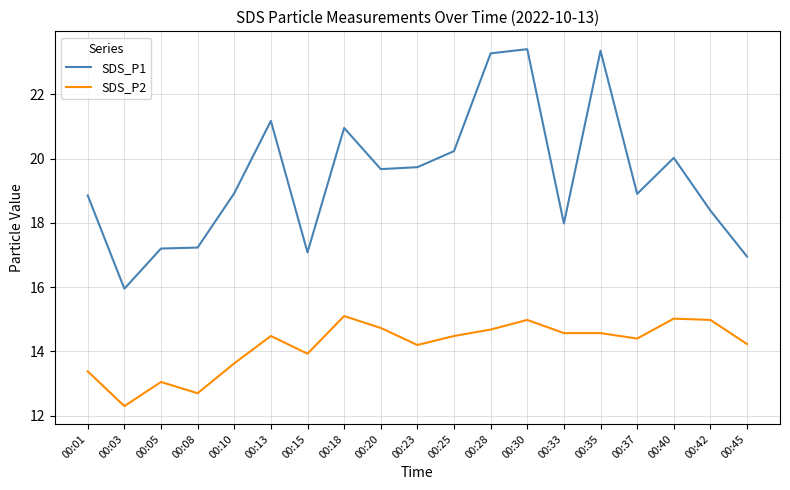

What is the difference between the SDS_P1 values at 00:10 and 00:23?

0.8